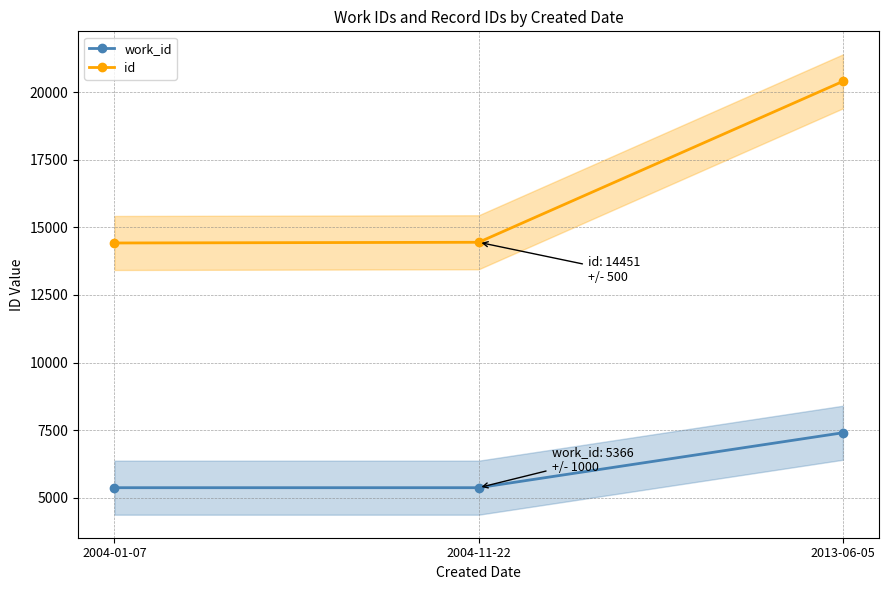

Which series has the largest range (max minus min)?

id